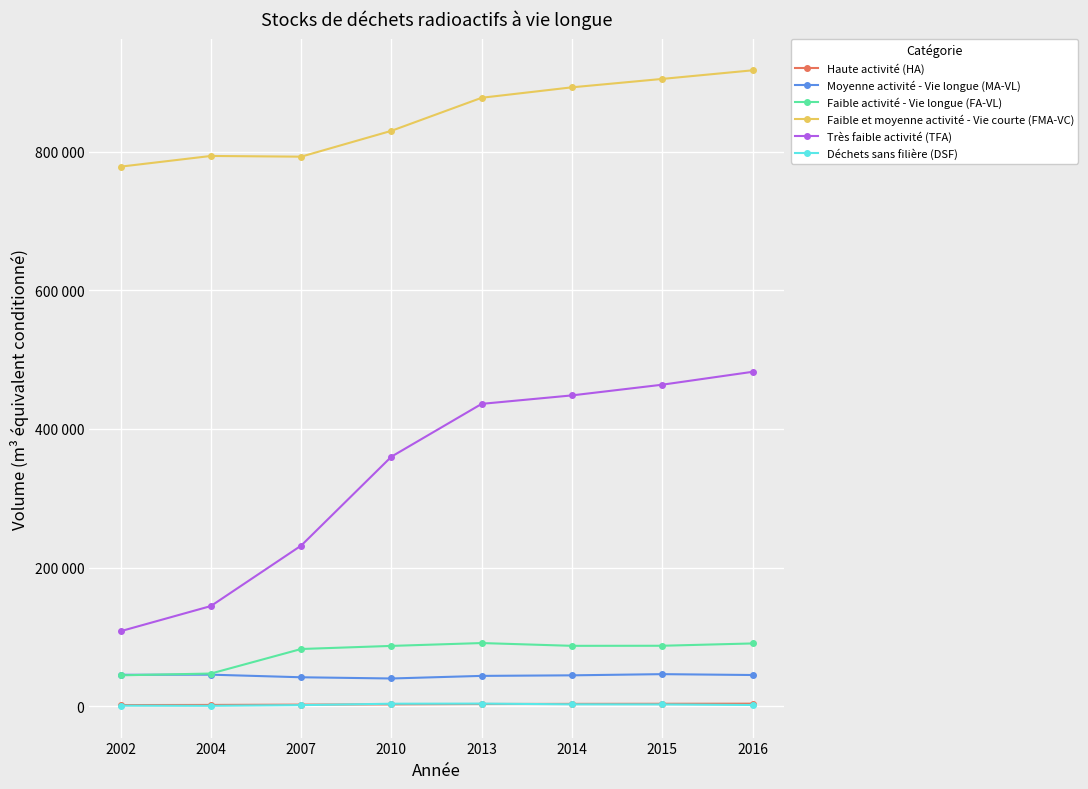

What are all the series names shown in the legend?

Haute activité (HA), Moyenne activité - Vie longue (MA-VL), Faible activité - Vie longue (FA-VL), Faible et moyenne activité - Vie courte (FMA-VC), Très faible activité (TFA), Déchets sans filière (DSF)